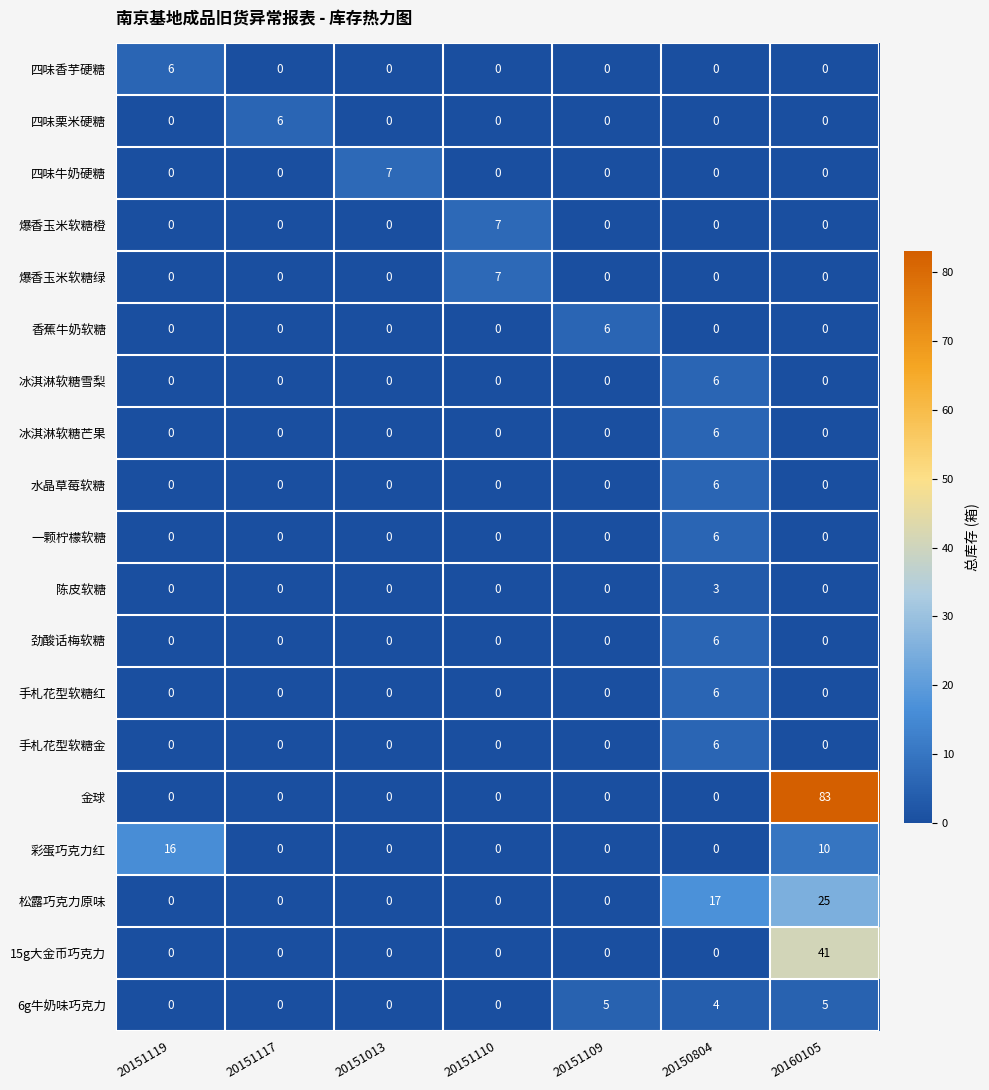

What is the spread (max minus min) of values at 20150804?

17